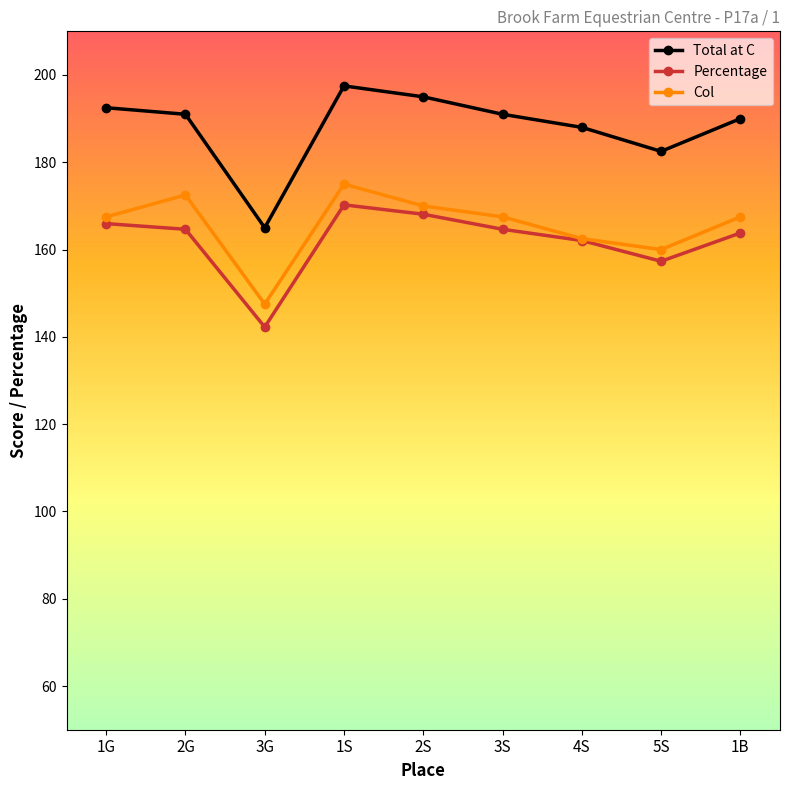

Read the Percentage value at 2G.

164.7